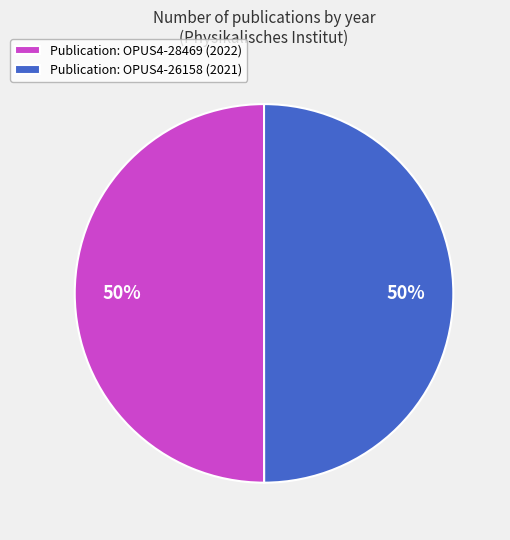

Do Publication: OPUS4-26158 (2021) and Publication: OPUS4-28469 (2022) together represent more than half of the pie?

Yes